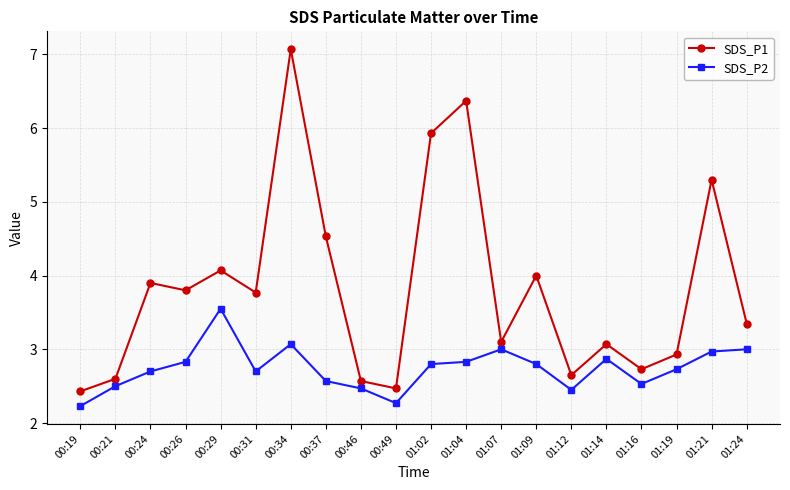

What is the value of the SDS_P2 point at the 15th from the left?

2.5